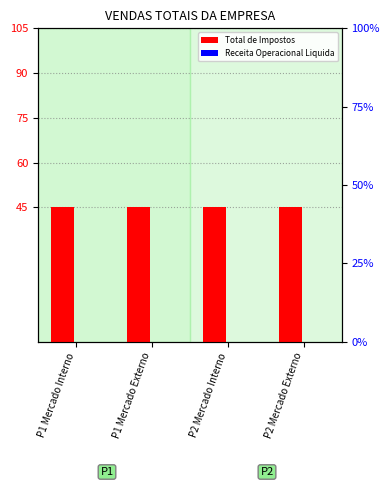

Reading left to right, what are all the values shown in this chart?

Total de Impostos: 45	45	45	45
Receita Operacional Liquida: 0	0	0	0